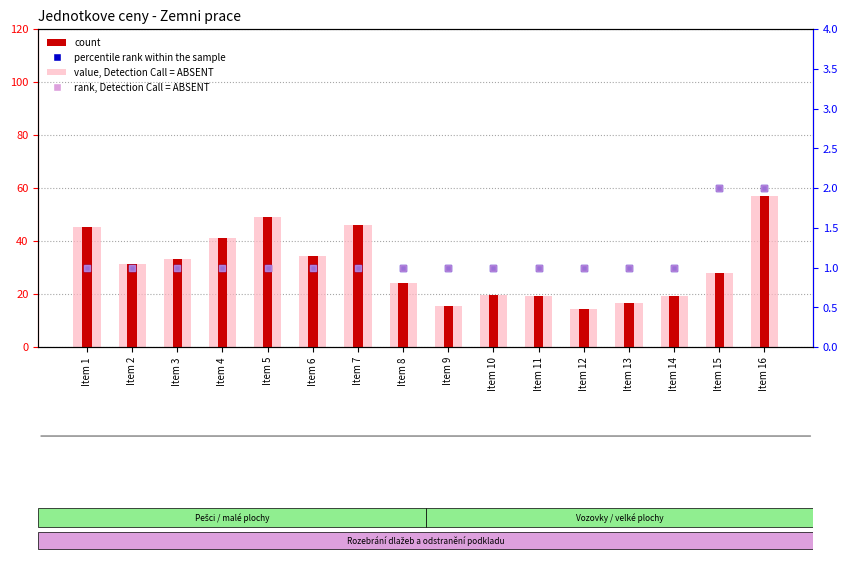

Which series has the largest total across all categories?

value, Detection Call = ABSENT